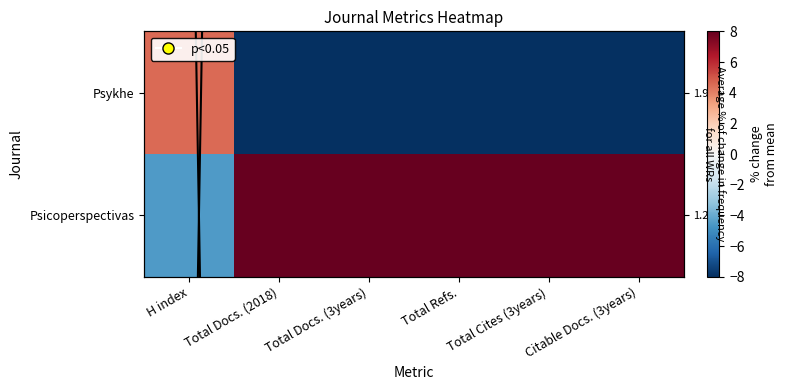

Between H index and Citable Docs. (3years), which series saw the biggest shift?

Psicoperspectivas